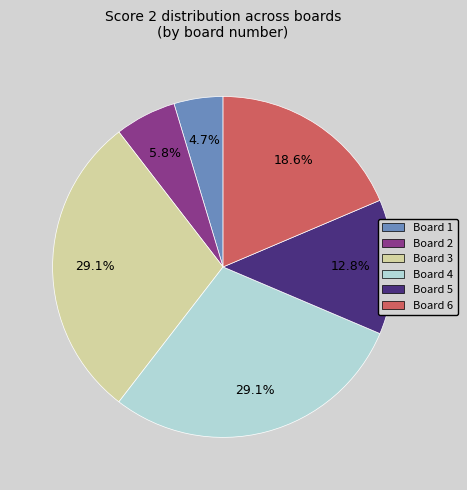

Is there any slice that represents more than half of the pie?

No